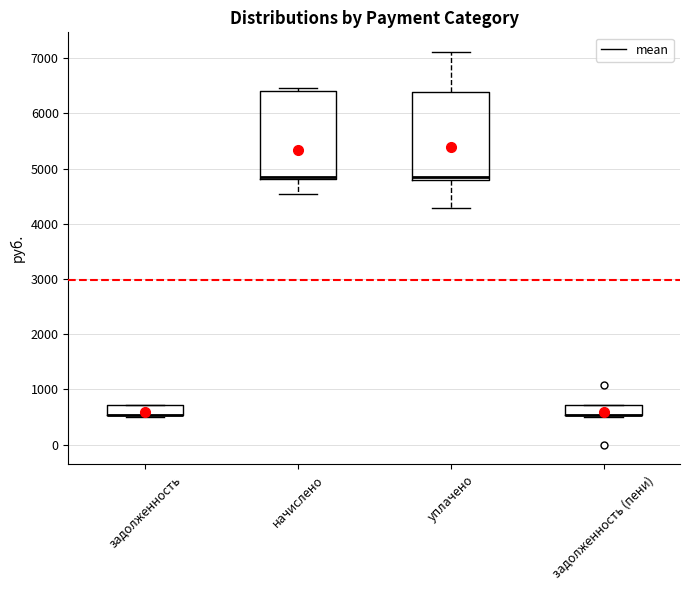

Reading left to right, read every box against the y-axis: the position of its median line, the range the box covers, and the ends of its whiskers. The values are not printed on the chart, so give them approximately, as read against the axis.

задолженность: median 500 (drawn on the box's lower edge), box 500 to 700, whiskers 500 (just below the box's lower edge) to 700
начислено: median 4900, box 4800 to 6400, whiskers 4500 to 6500
уплачено: median 4800 (just above the box's lower edge), box 4800 to 6400, whiskers 4300 to 7100
задолженность (пени): median 500 (drawn on the box's lower edge), box 500 to 700, whiskers 500 to 700